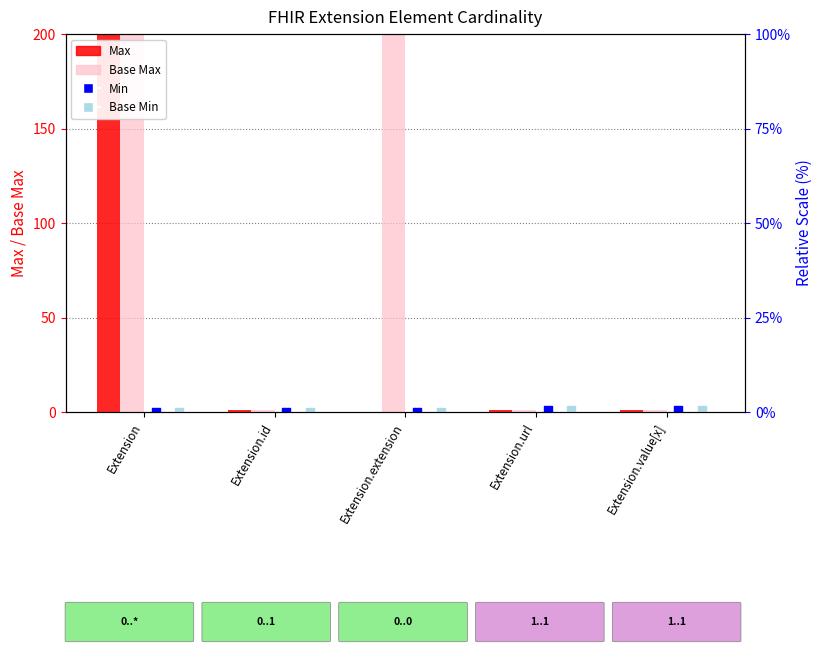

Which series reaches the maximum Y coordinate?

Max